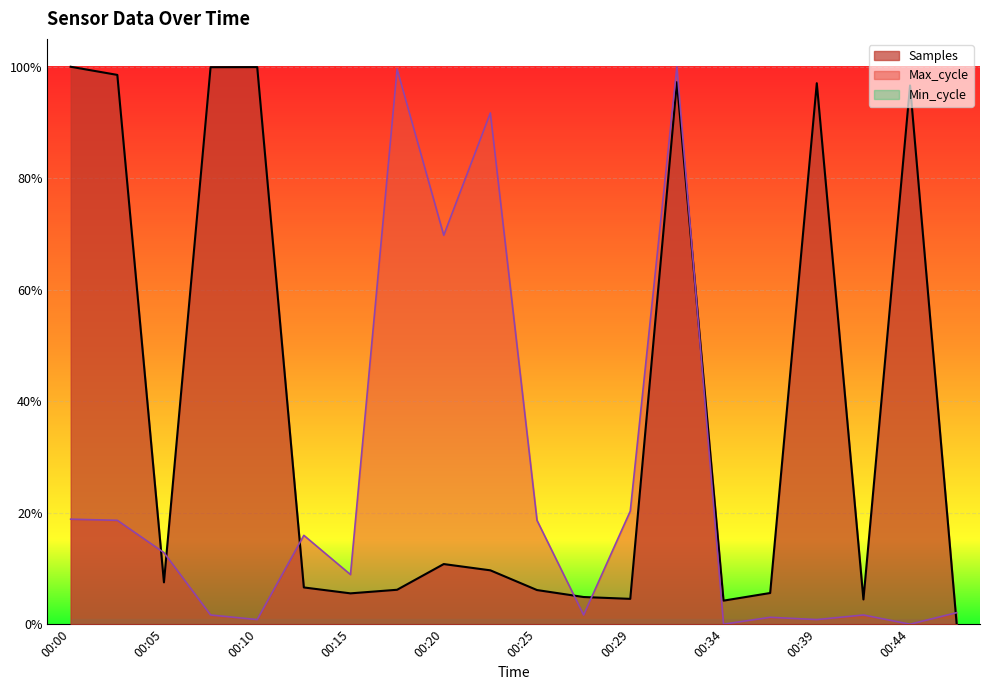

Between 00:22 and 00:27, which series saw the biggest shift?

Max_cycle